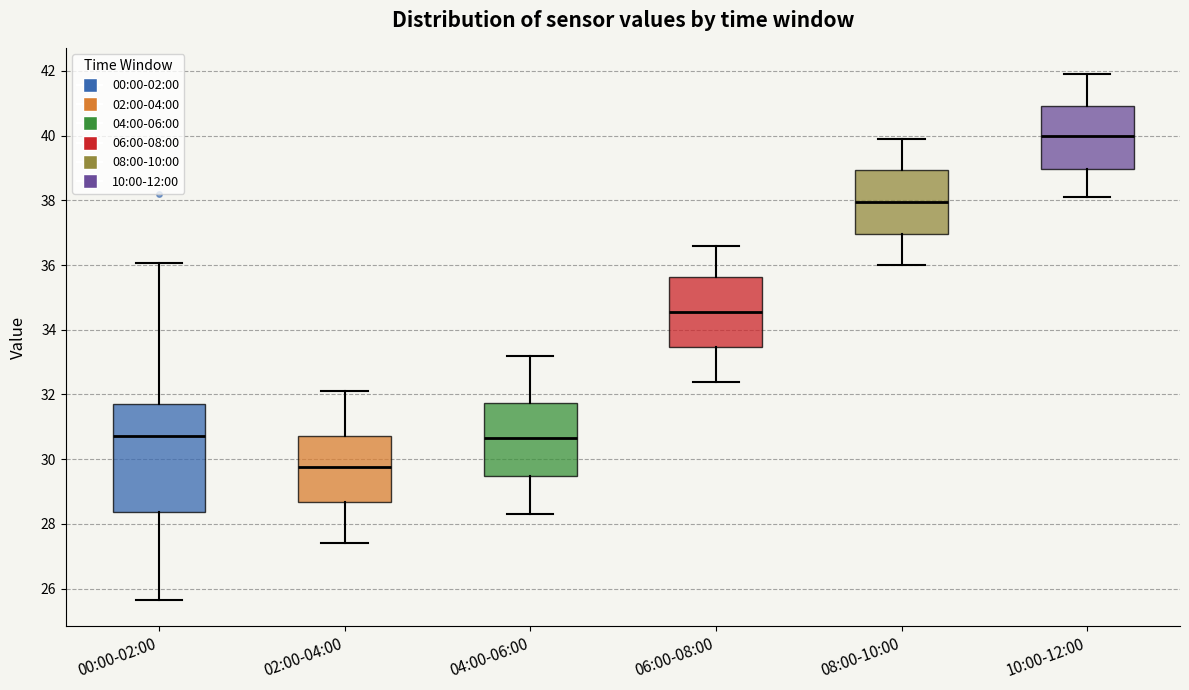

Where does the lower whisker of the box for 08:00-10:00 end on the y-axis? The values are not printed on the chart, so give them approximately, as read against the axis.

36.0